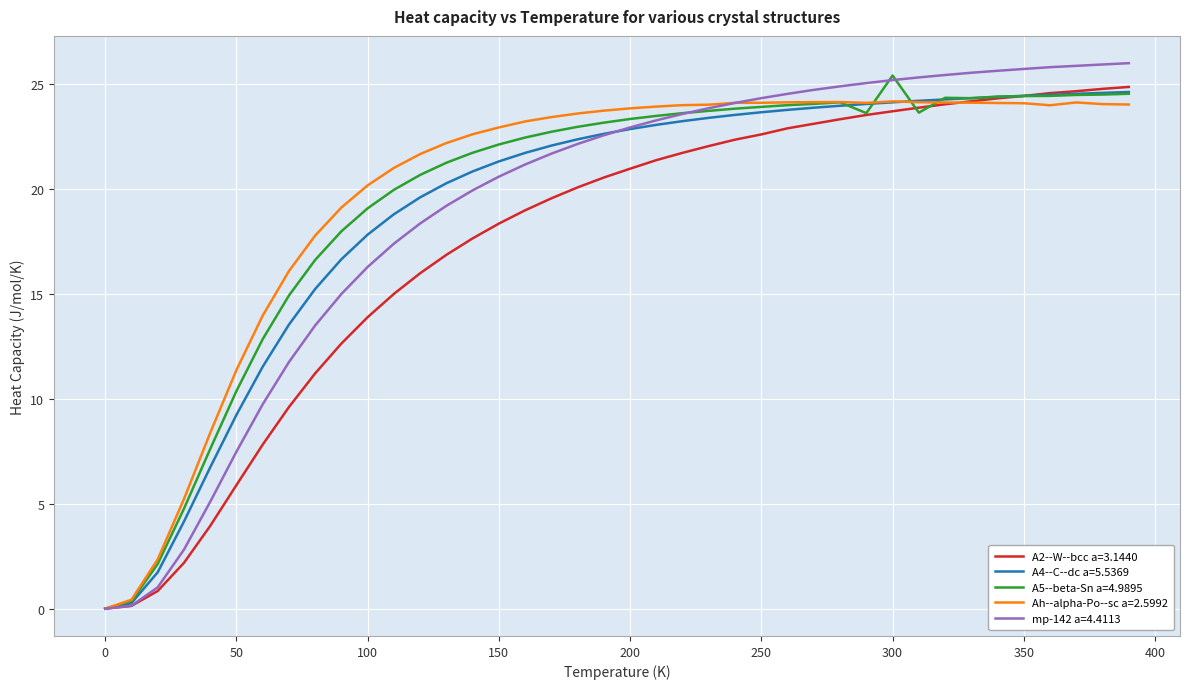

What is the maximum value for A5--beta-Sn a=4.9895?

25.4